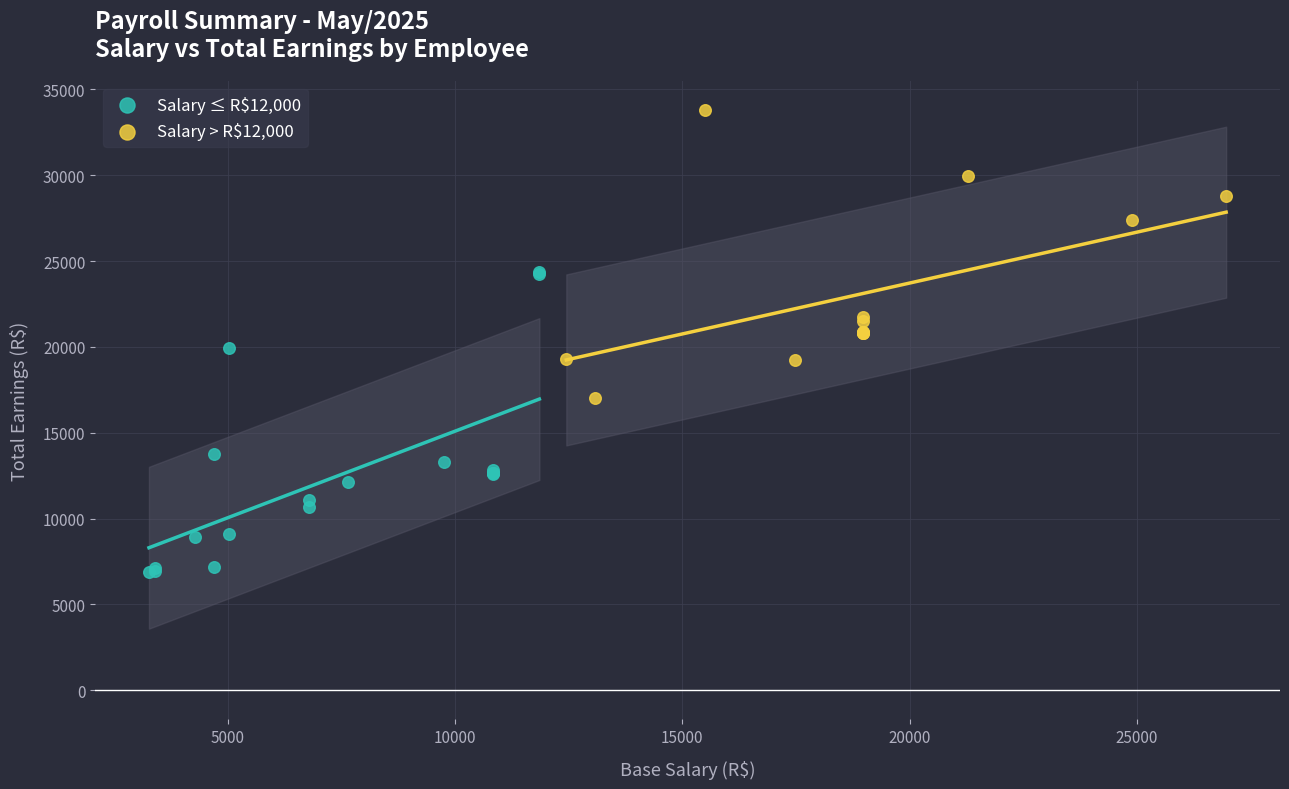

Which series contains the lowest Y value?

Salary ≤ R$12,000